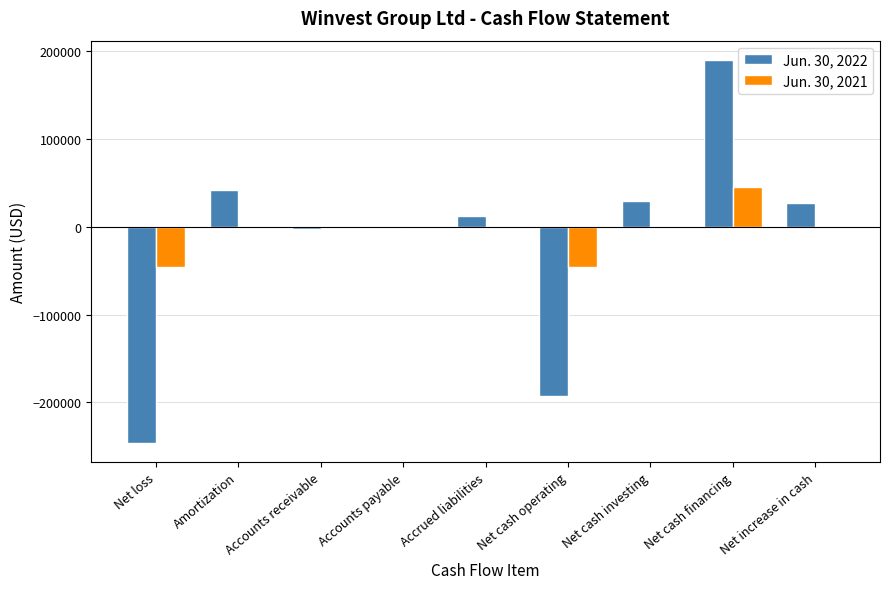

Between Net loss and Net cash financing, which series saw the biggest shift?

Jun. 30, 2022